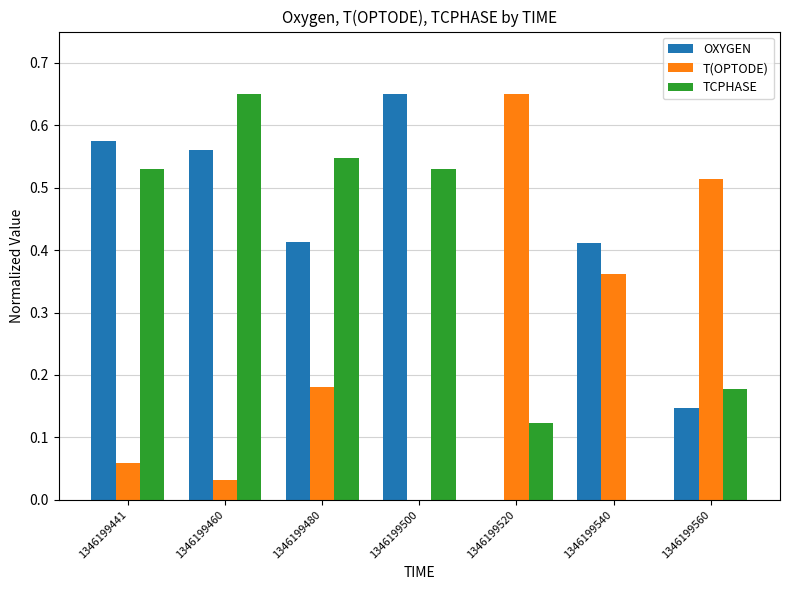

How many values in T(OPTODE) are above zero?

6